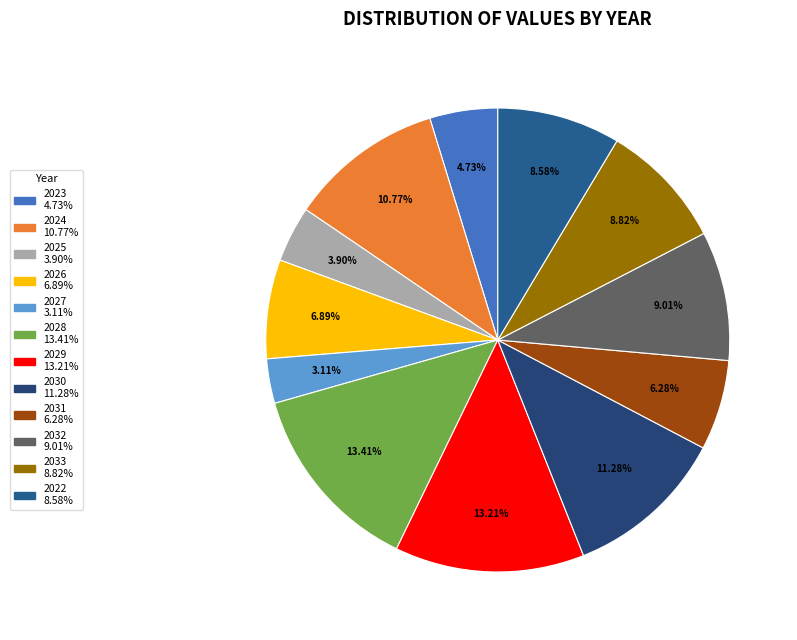

How many slices are in this pie chart?

12